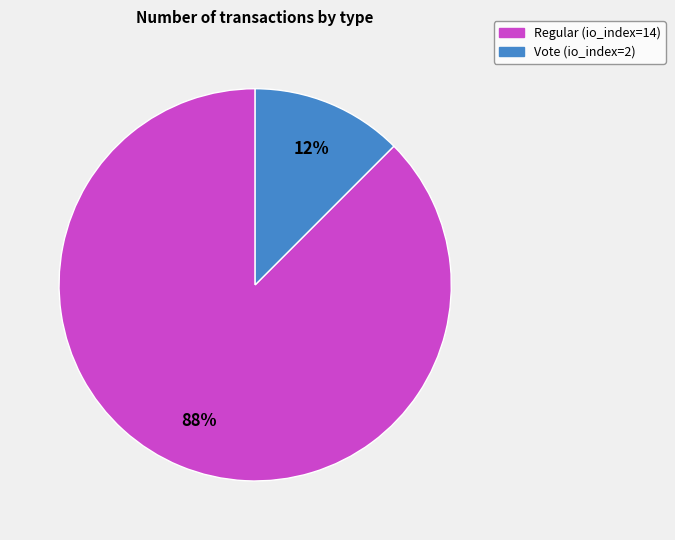

To the nearest percent, what is the average slice percentage?

50%